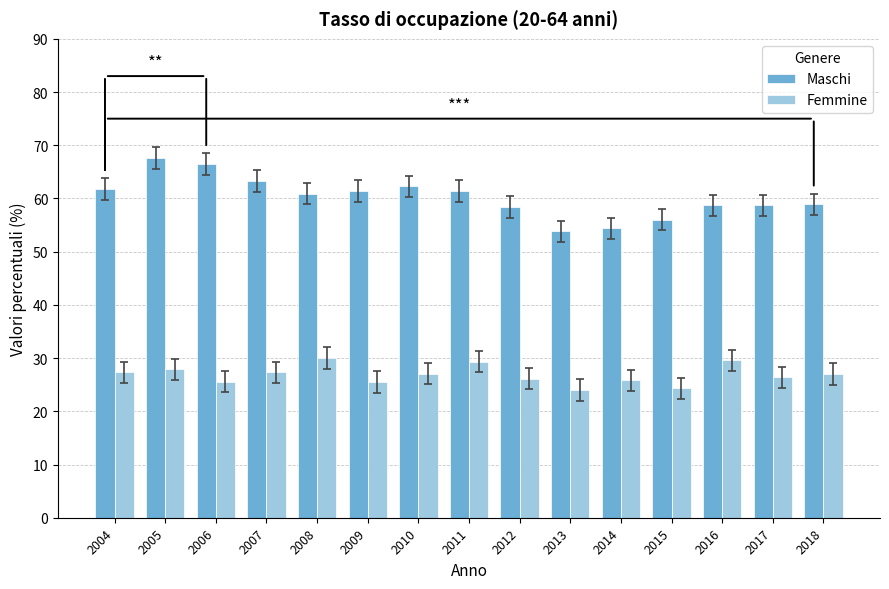

List the series in order of their overall mean, highest first.

Maschi, Femmine